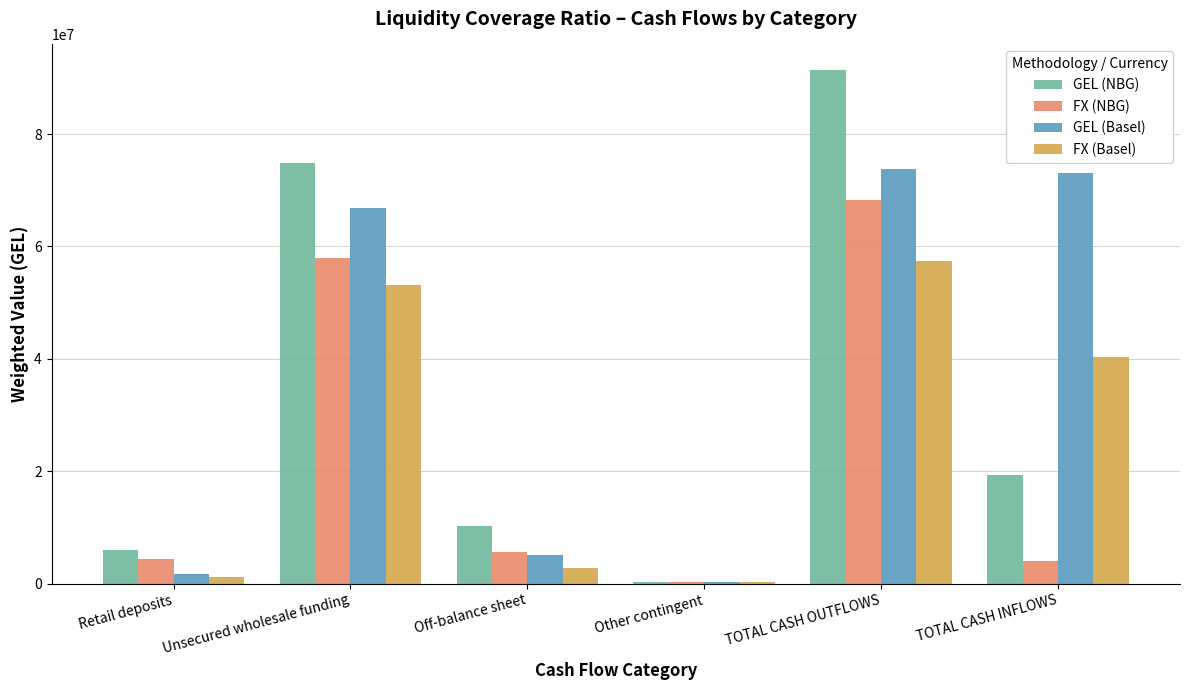

Is it true that GEL (Basel) equals 66778191.1 at Unsecured wholesale funding?

True